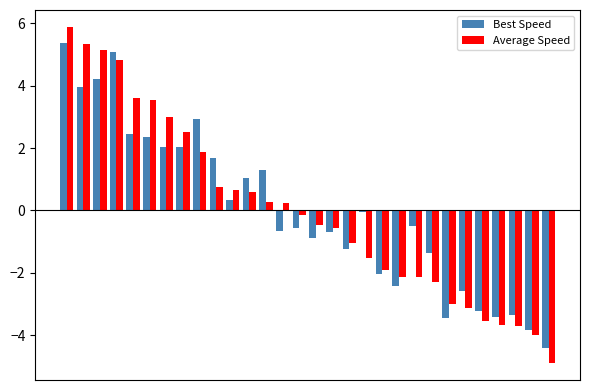

Which series has the largest range (max minus min)?

Average Speed